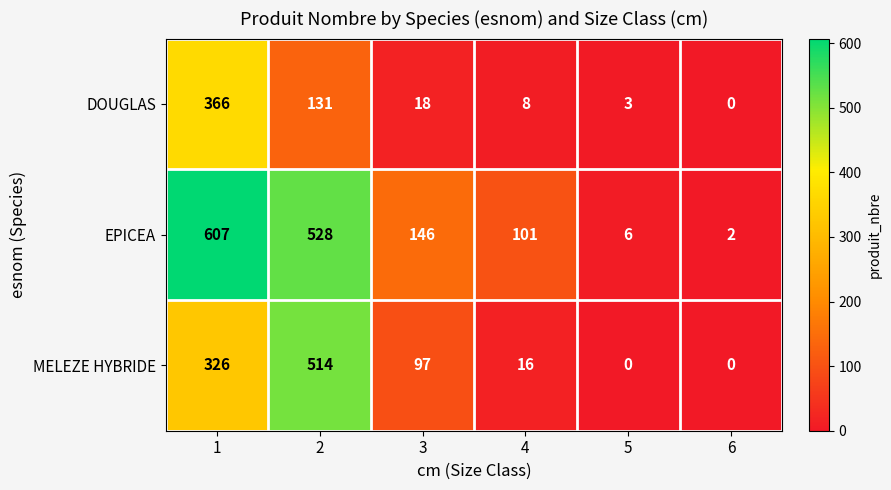

What value does the DOUGLAS series have at 5?

3